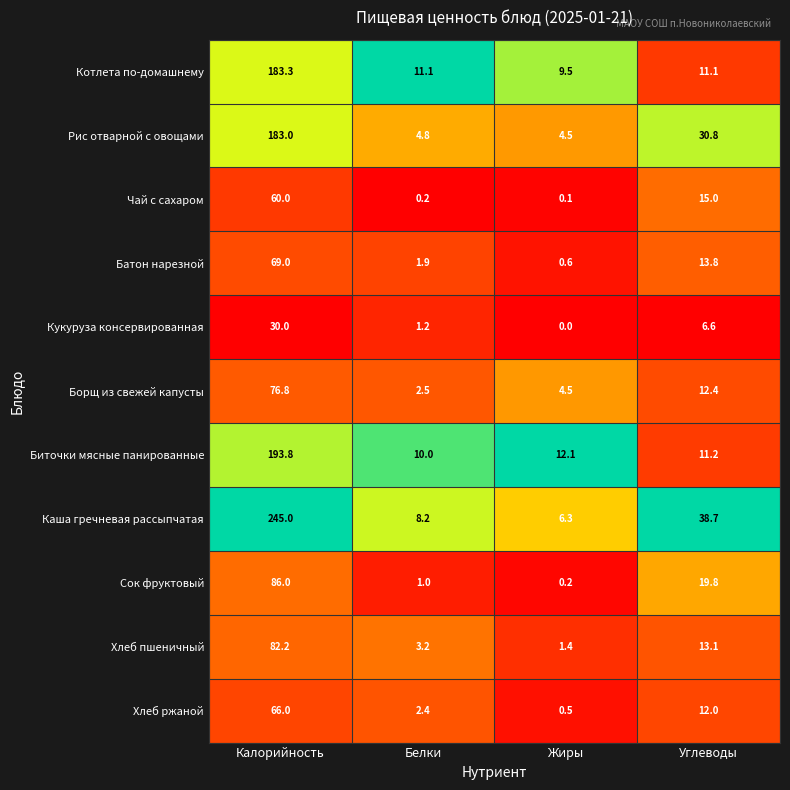

At how many categories does at least one series exceed 0?

4